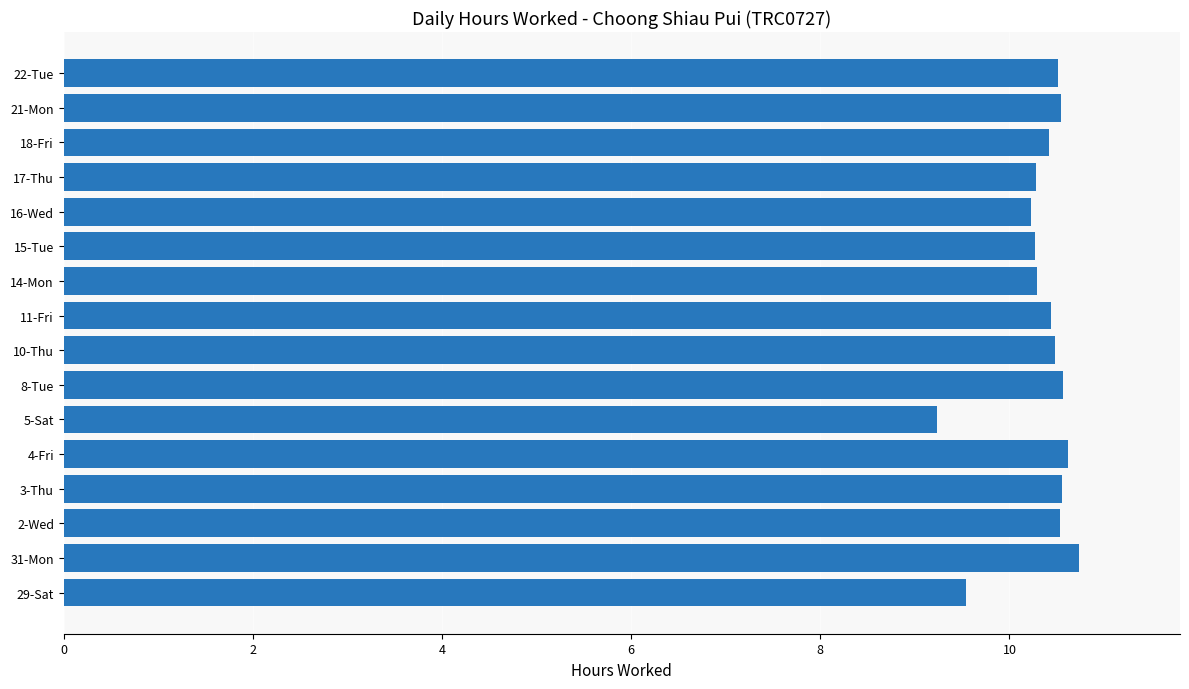

Between 15-Tue and 22-Tue, which is larger?

22-Tue